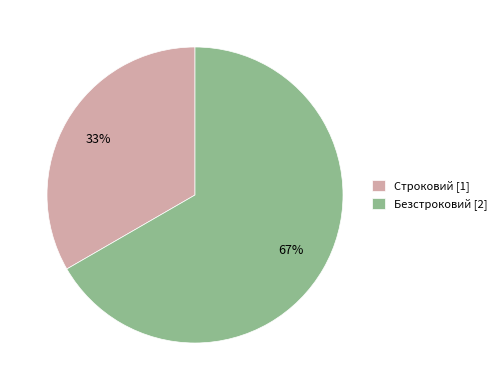

Is there a majority slice in this chart?

Yes